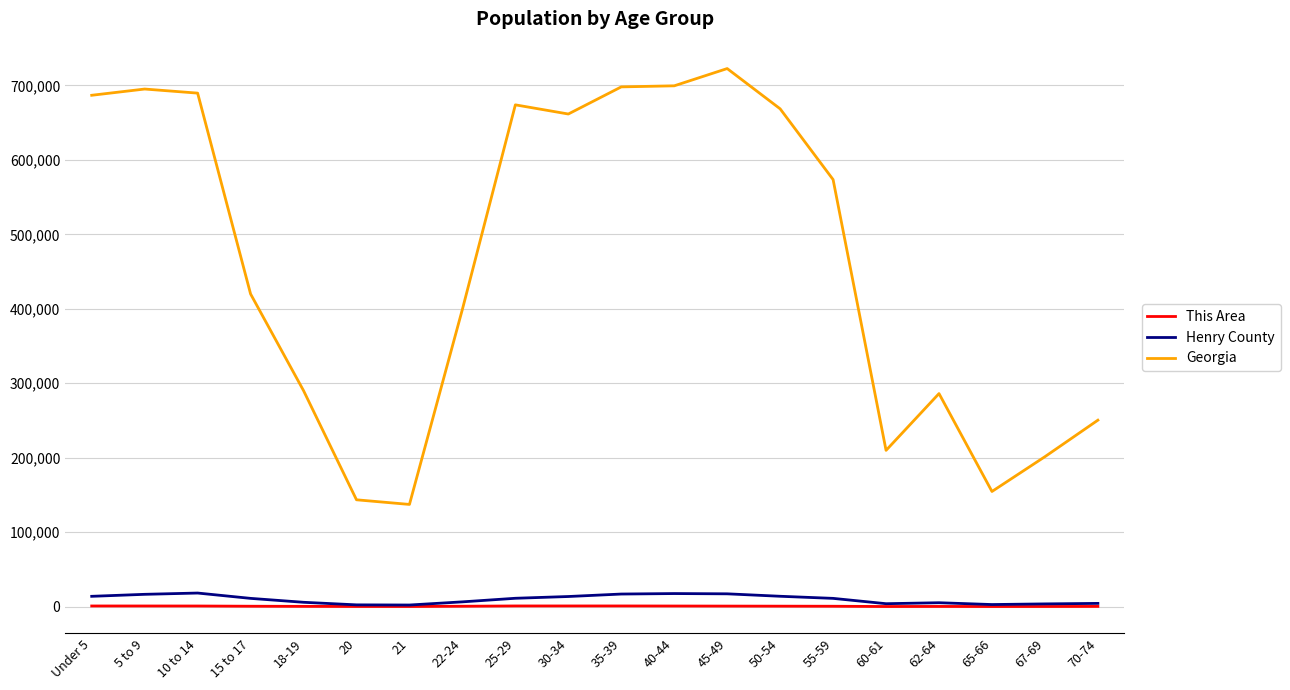

How many categories are shown in the chart?

20